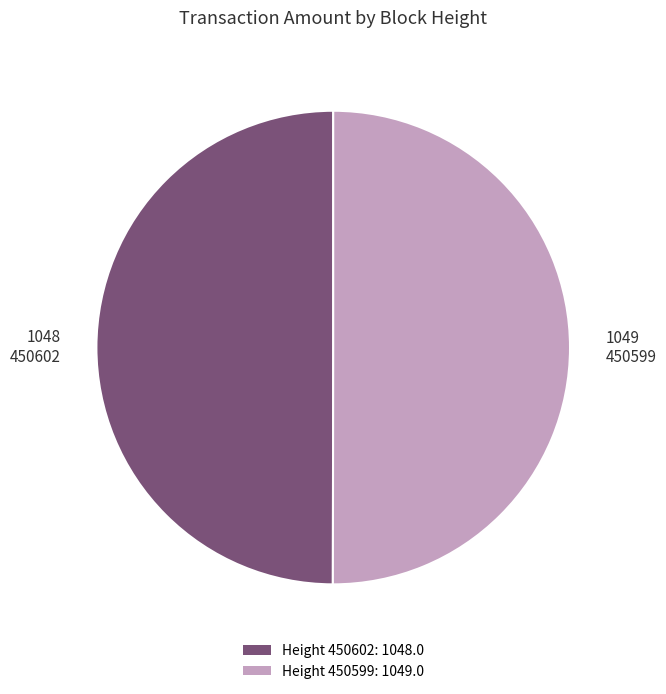

How many slices are in this pie chart?

2